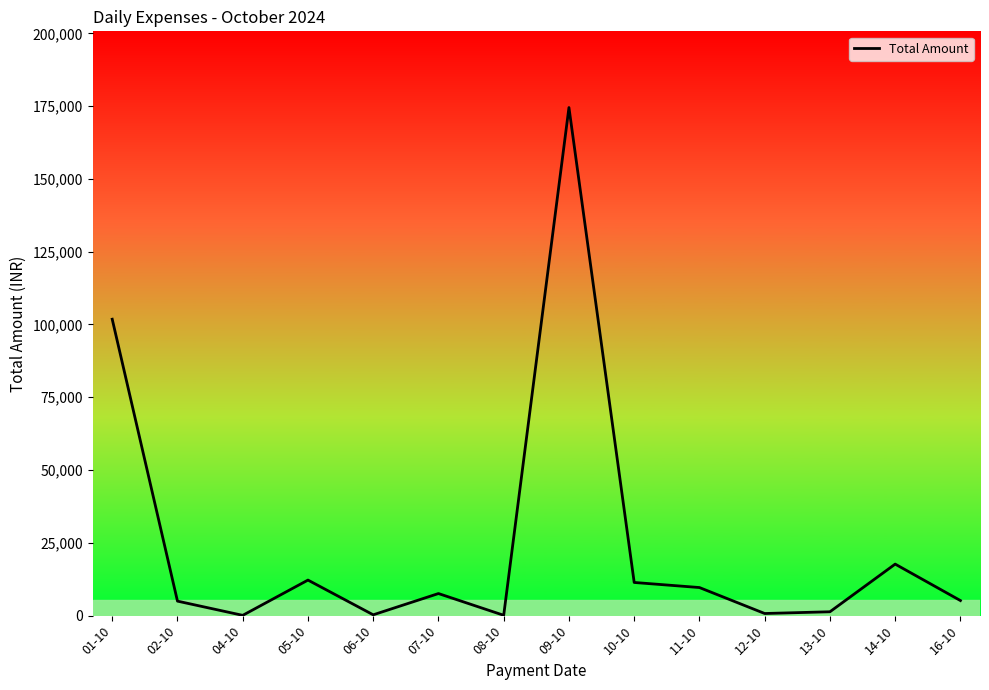

What is the maximum value shown in the chart?

174518